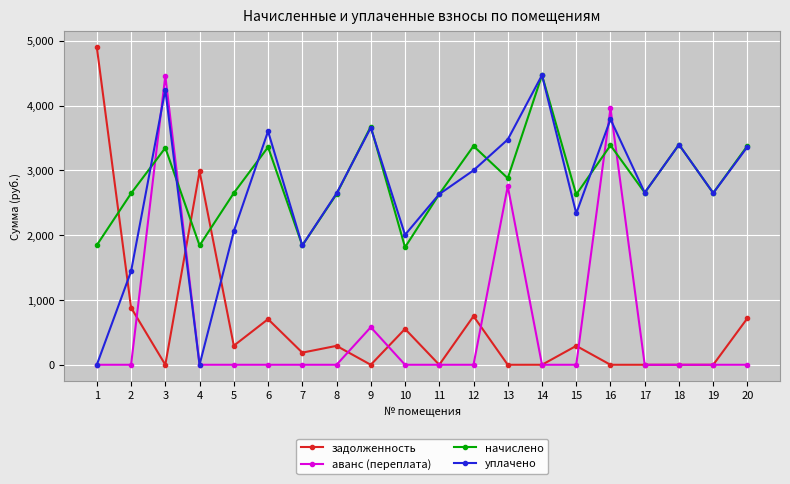

Between which two adjacent categories do начислено and аванс (переплата) first intersect?

2 and 3